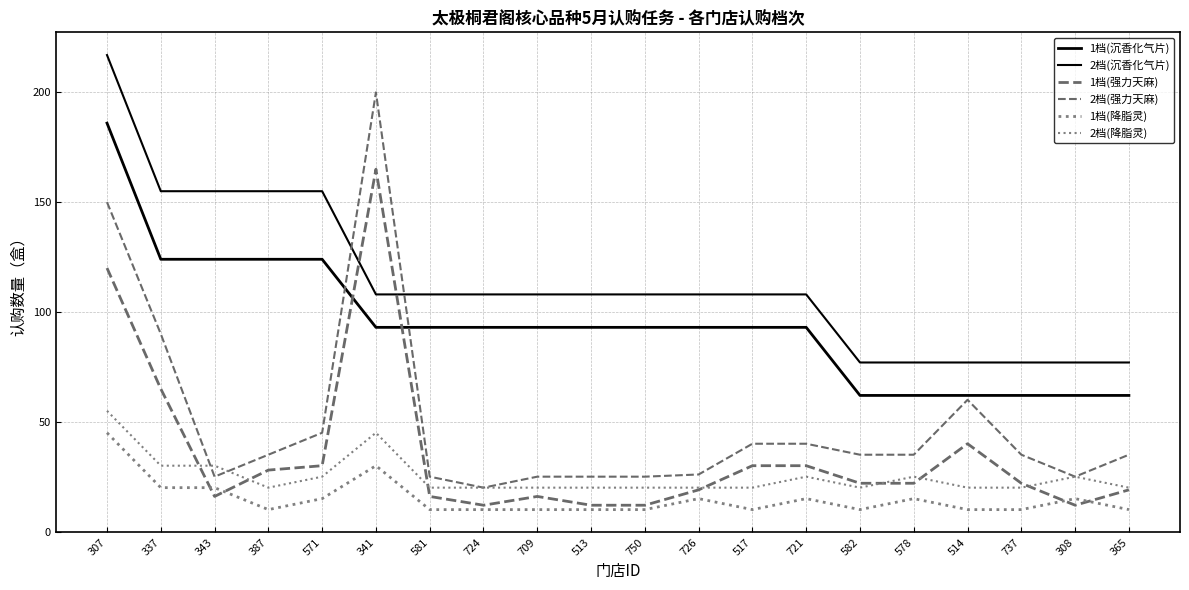

At 750, list the series in order from smallest to largest.

1档(降脂灵), 1档(强力天麻), 2档(降脂灵), 2档(强力天麻), 1档(沉香化气片), 2档(沉香化气片)